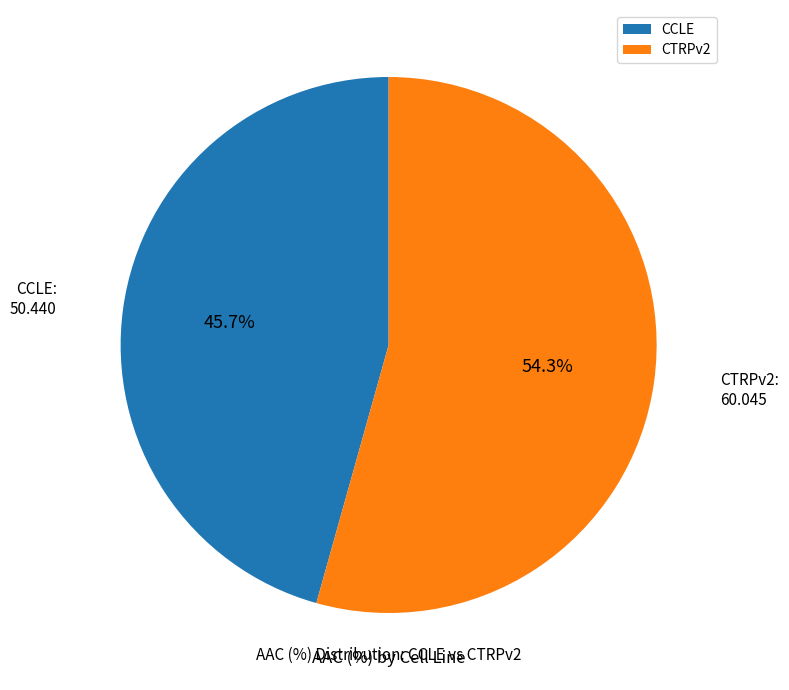

True or false: CCLE accounts for 32% of the total.

False